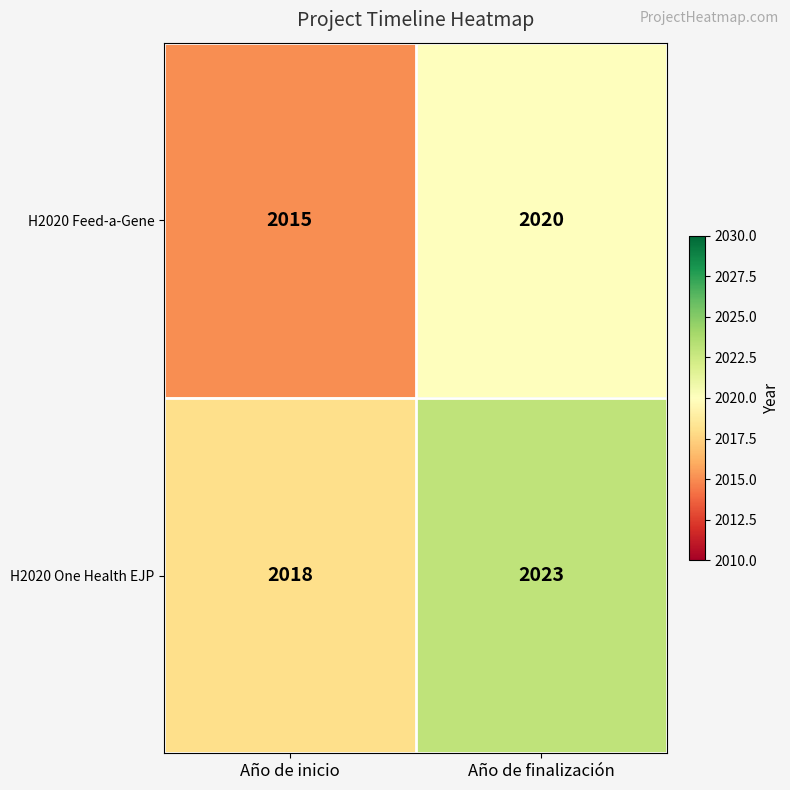

At which category does the chart reach its minimum across all series?

Año de inicio